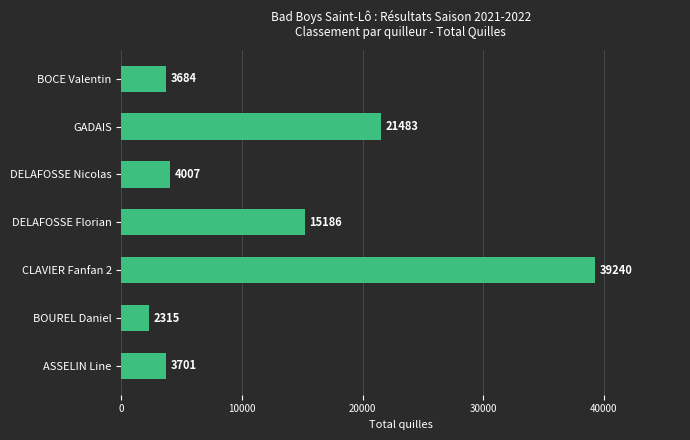

Is it true that the value at GADAIS is 11381?

False